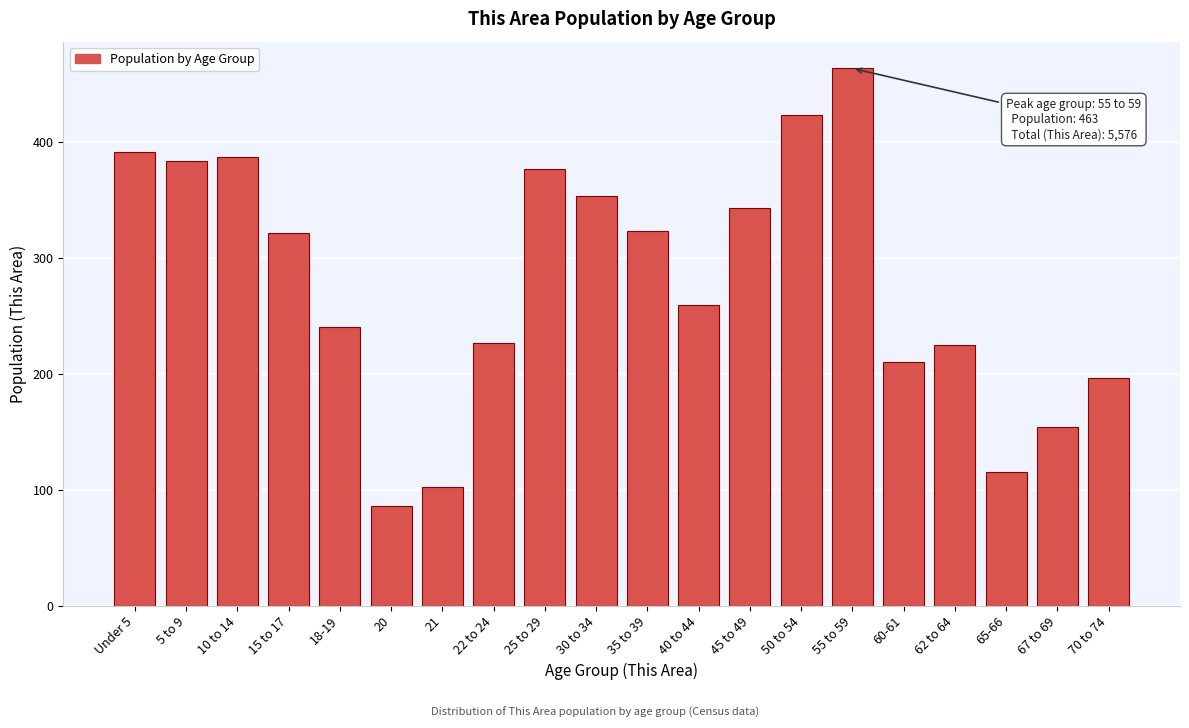

What is the label of the 20th bar from the right?

Under 5